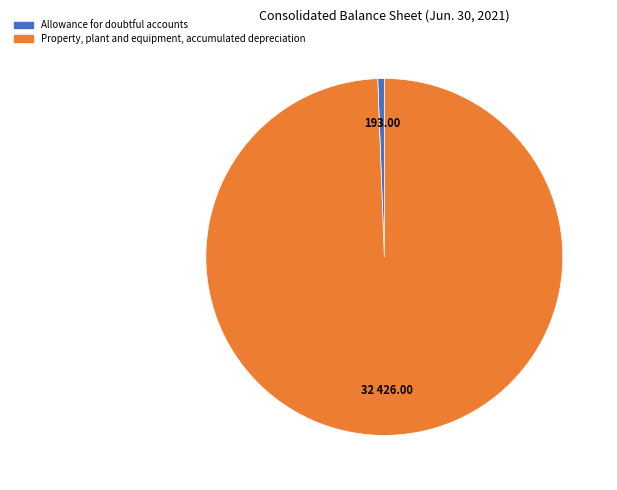

Does Property, plant and equipment, accumulated depreciation account for over 50% of the chart?

Yes